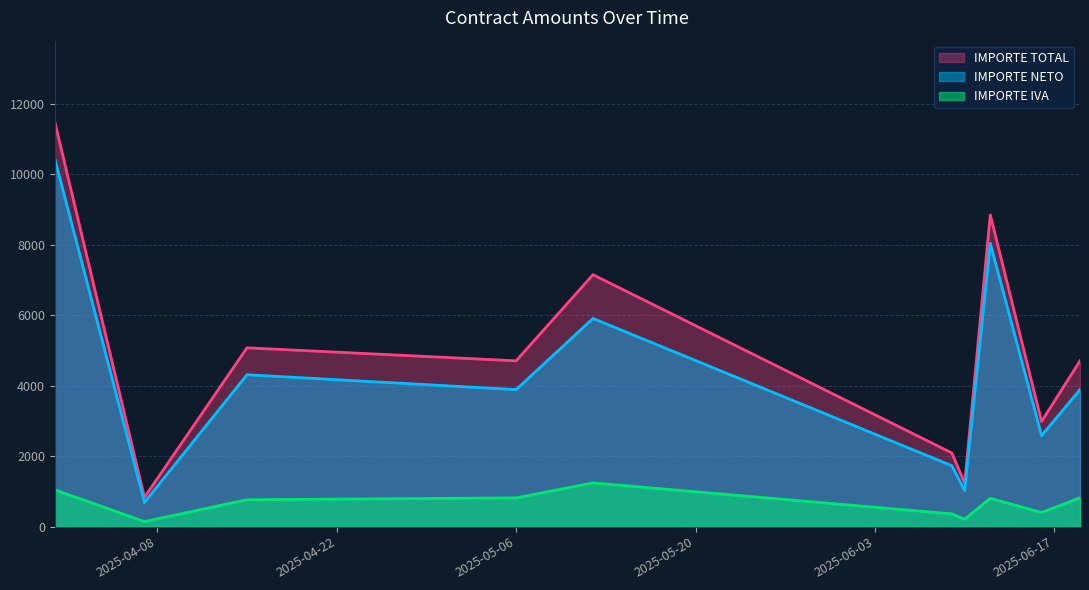

Which series has the largest total across all categories?

IMPORTE TOTAL